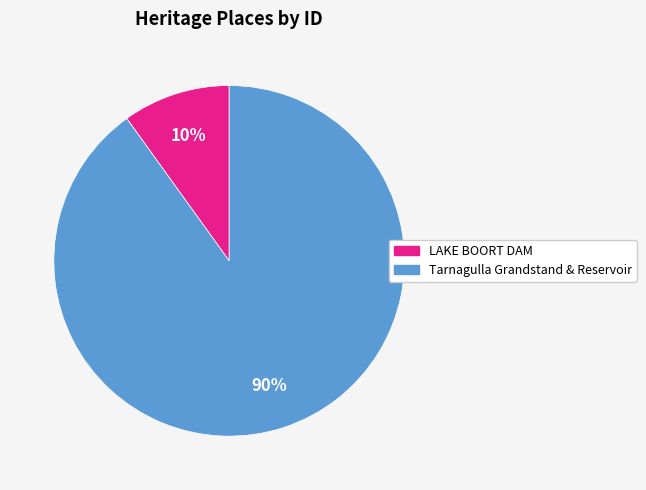

Does Tarnagulla Grandstand & Reservoir represent more than half of the total?

Yes